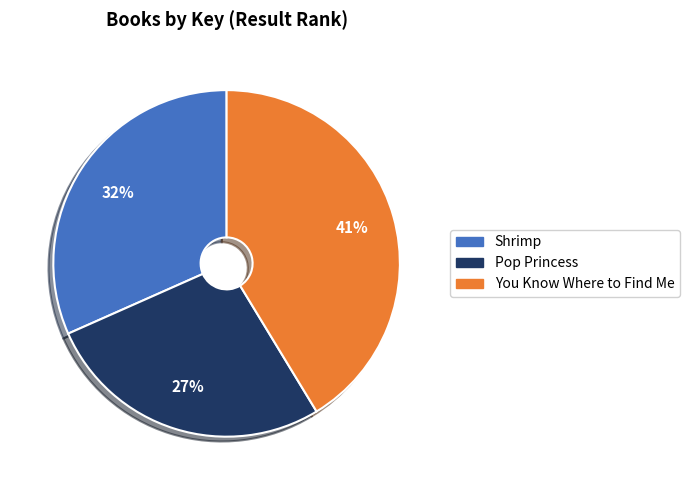

Does any single category account for the majority?

No